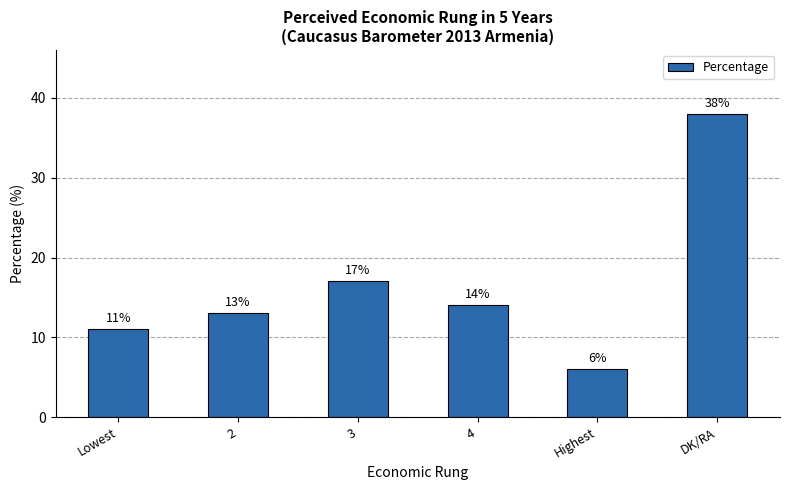

What position from the left is DK/RA?

6